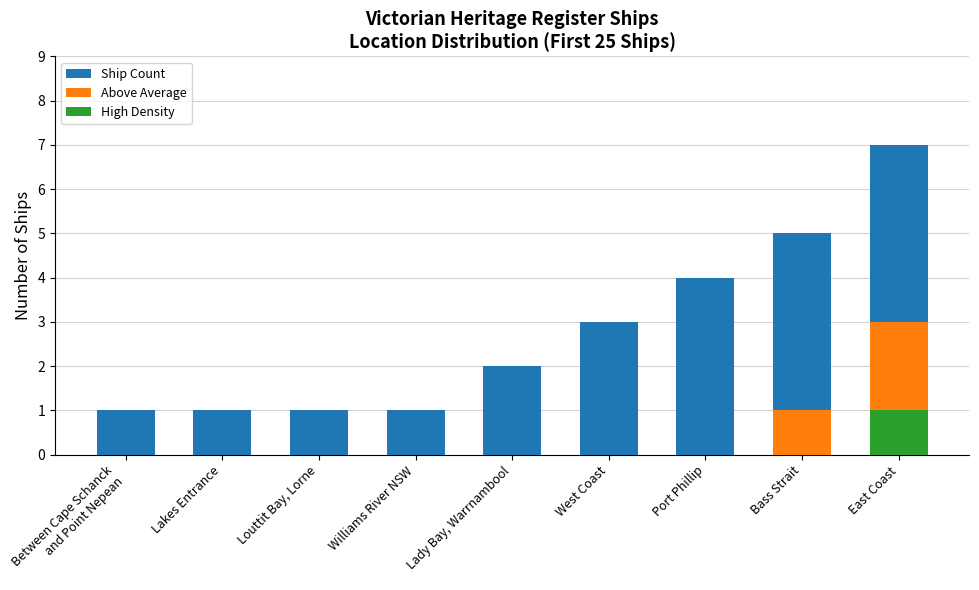

What is the sum of all High Density values?

1